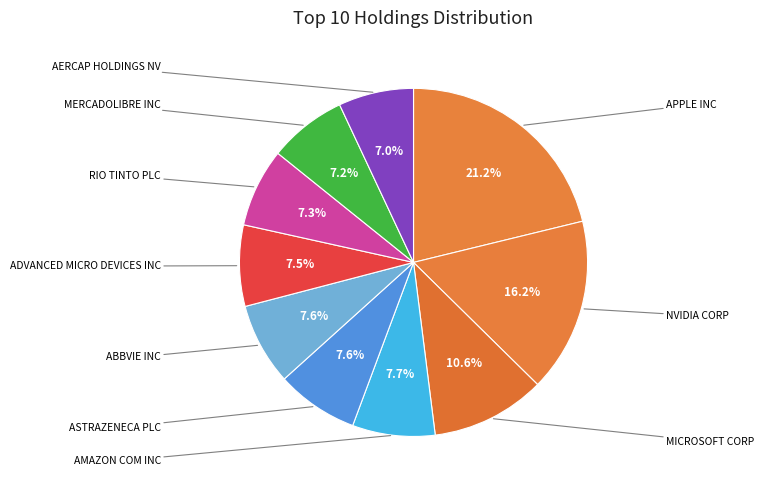

To the nearest percent, what percentage of the pie is ADVANCED MICRO DEVICES INC?

8%